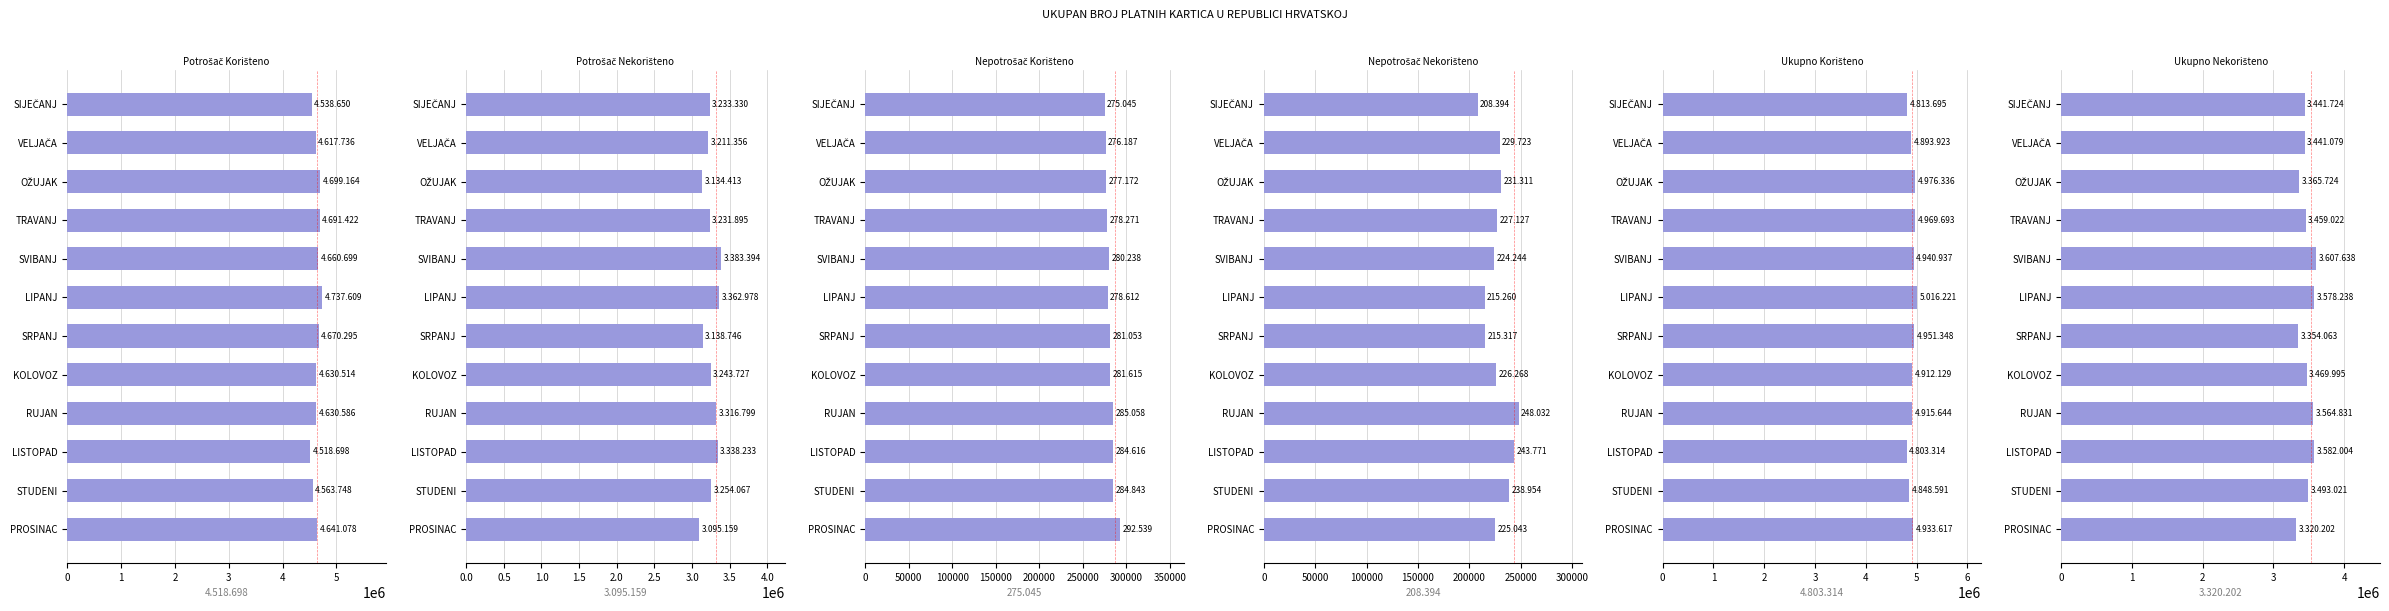

What is the maximum value shown in the chart?

5016221